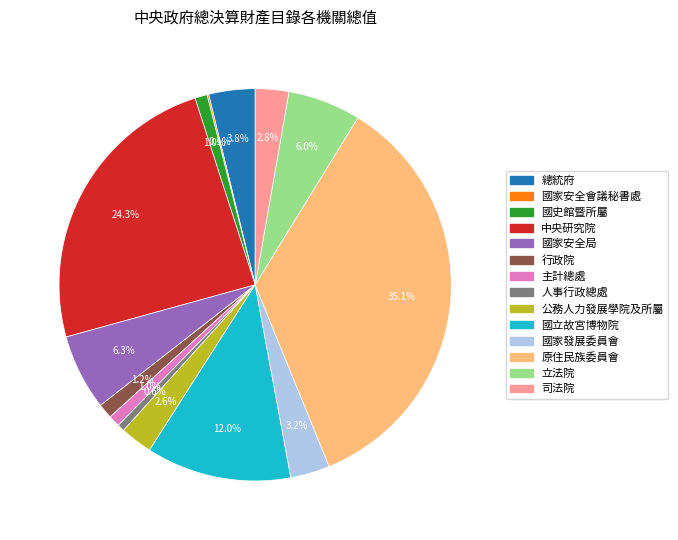

Between 立法院 and 公務人力發展學院及所屬, which is larger?

立法院